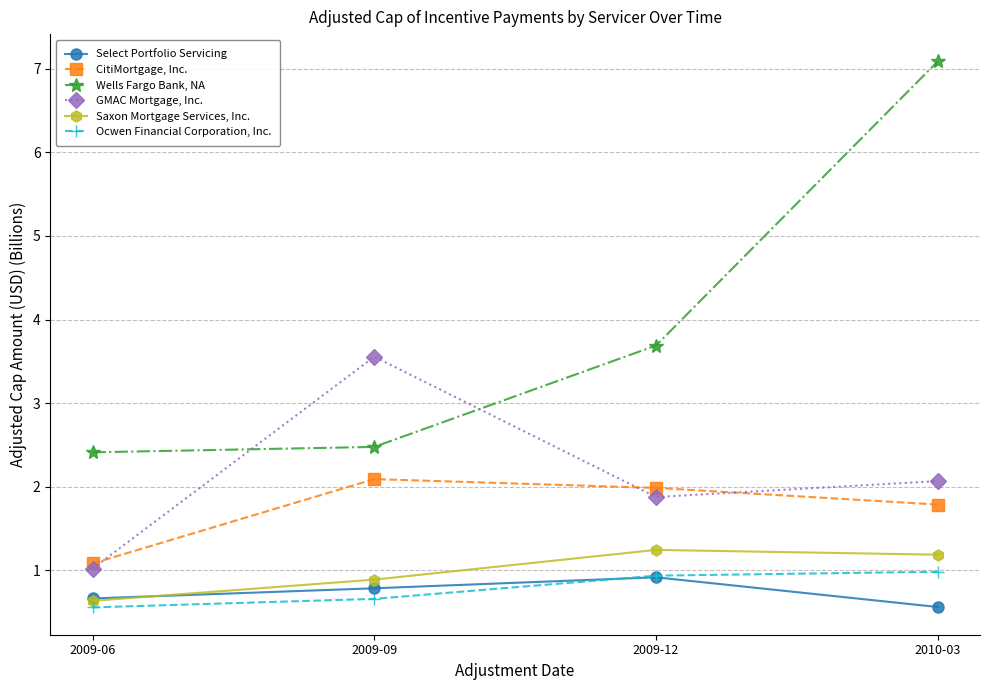

What is the label of the 4th point from the right?

2009-06